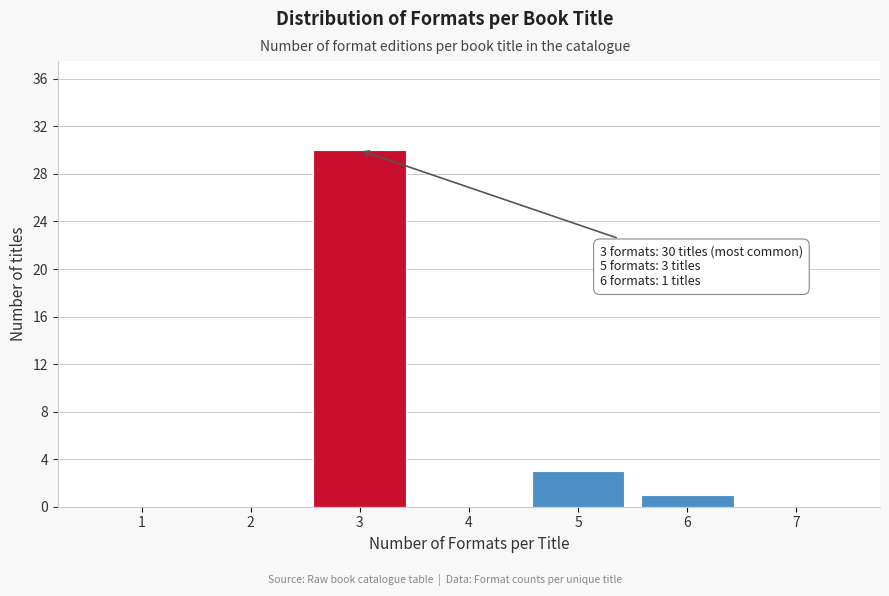

Reading left to right, list all the values displayed in this chart.

1=0	2=0	3=30	4=0	5=3	6=1	7=0